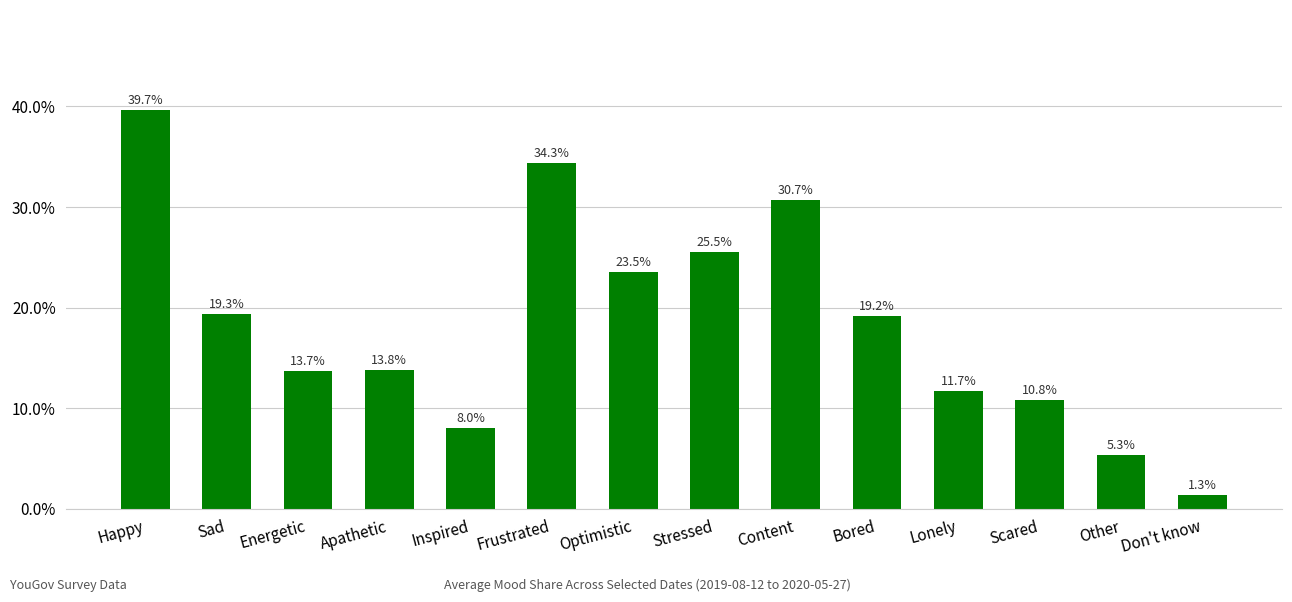

Does the chart contain any negative values?

No